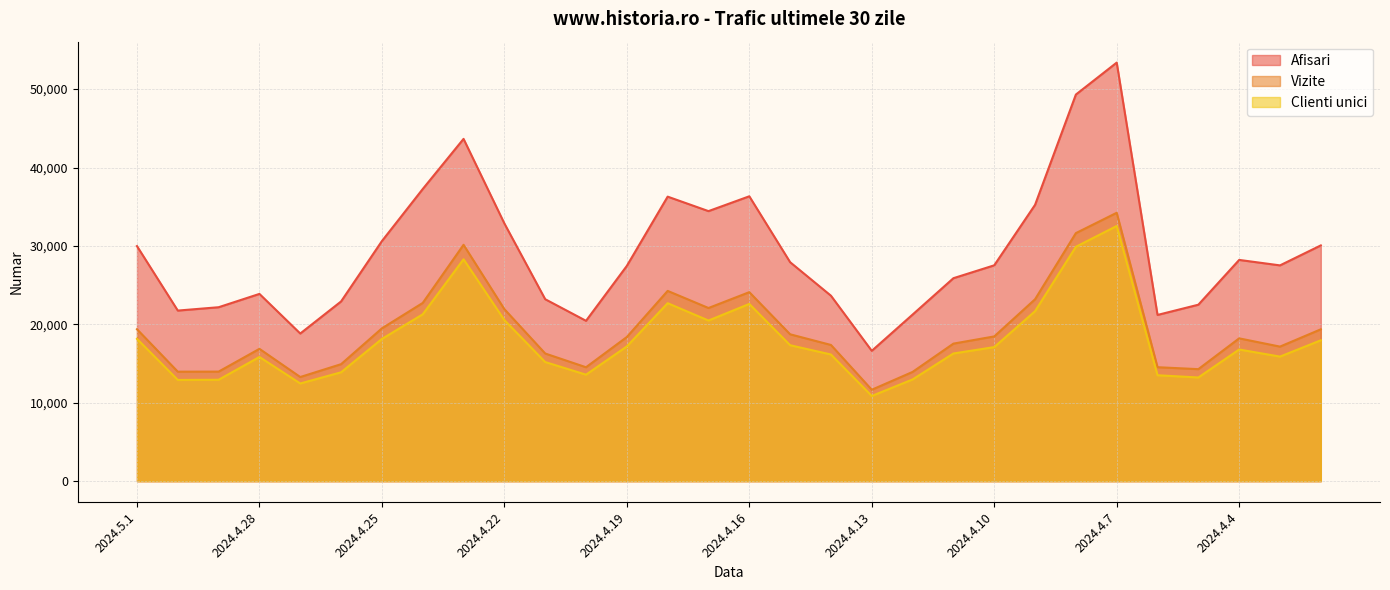

What are all the series names shown in the legend?

Afisari, Vizite, Clienti unici